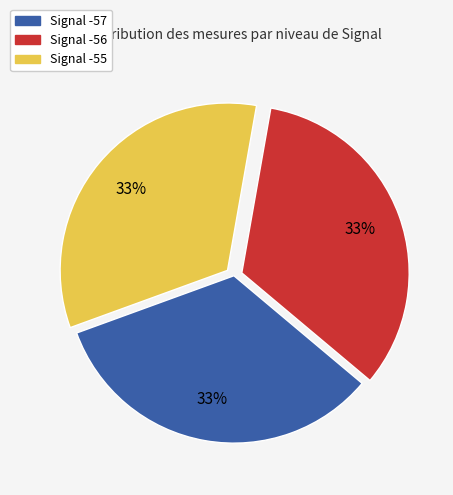

To the nearest percent, what percentage of the pie is Signal -57?

33%